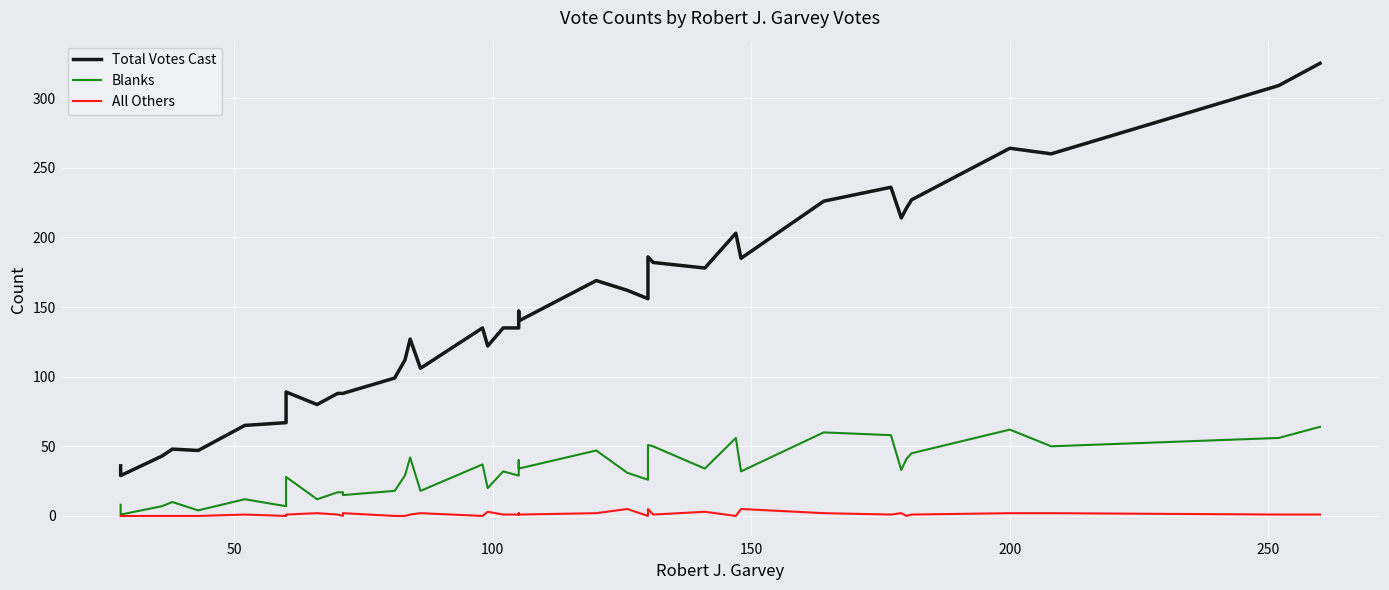

What is the difference between the second highest and second lowest values in the Total Votes Cast series?

273